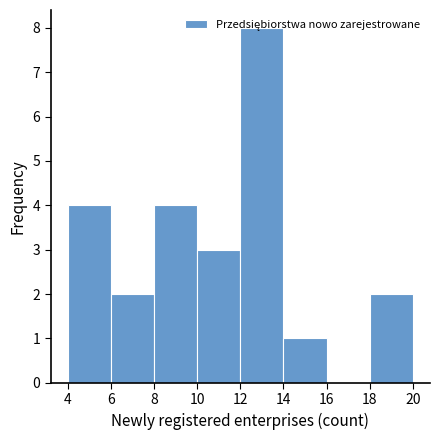

How tall is the bar that spans 4 to 6 on the x-axis? The values are not printed on the chart, so give them approximately, as read against the axis.

4